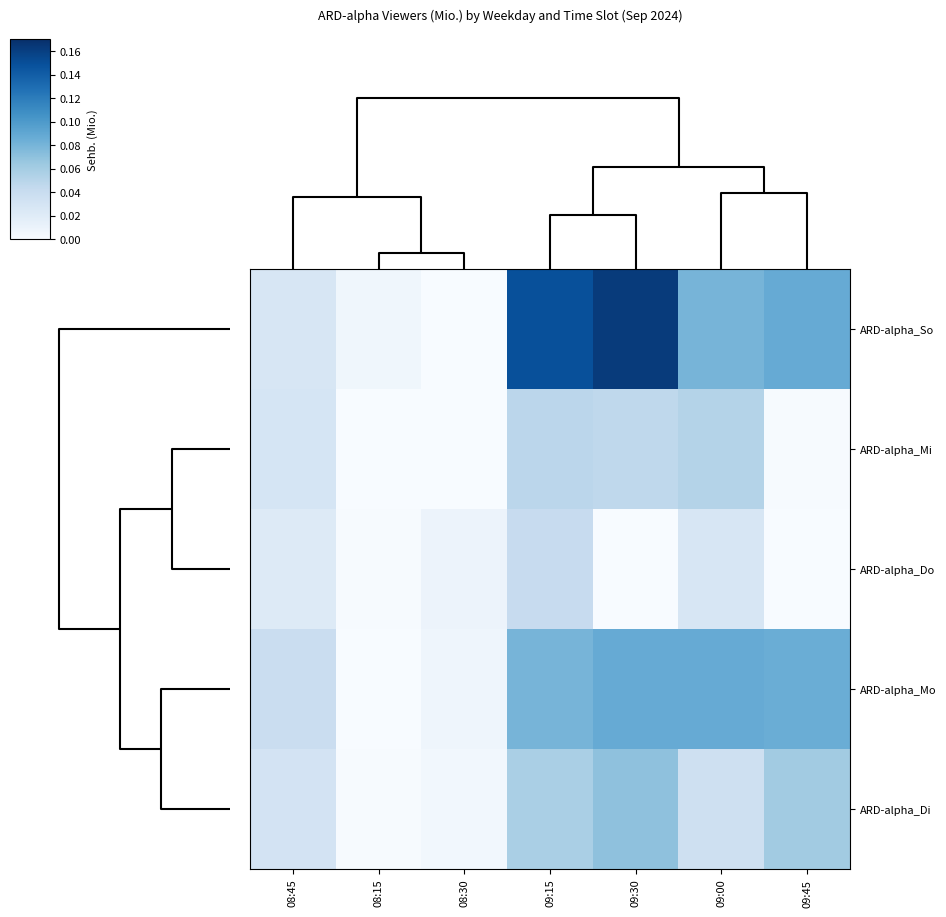

List the series in order of their peak value, highest first.

ARD-alpha_So, ARD-alpha_Mo, ARD-alpha_Di, ARD-alpha_Mi, ARD-alpha_Do